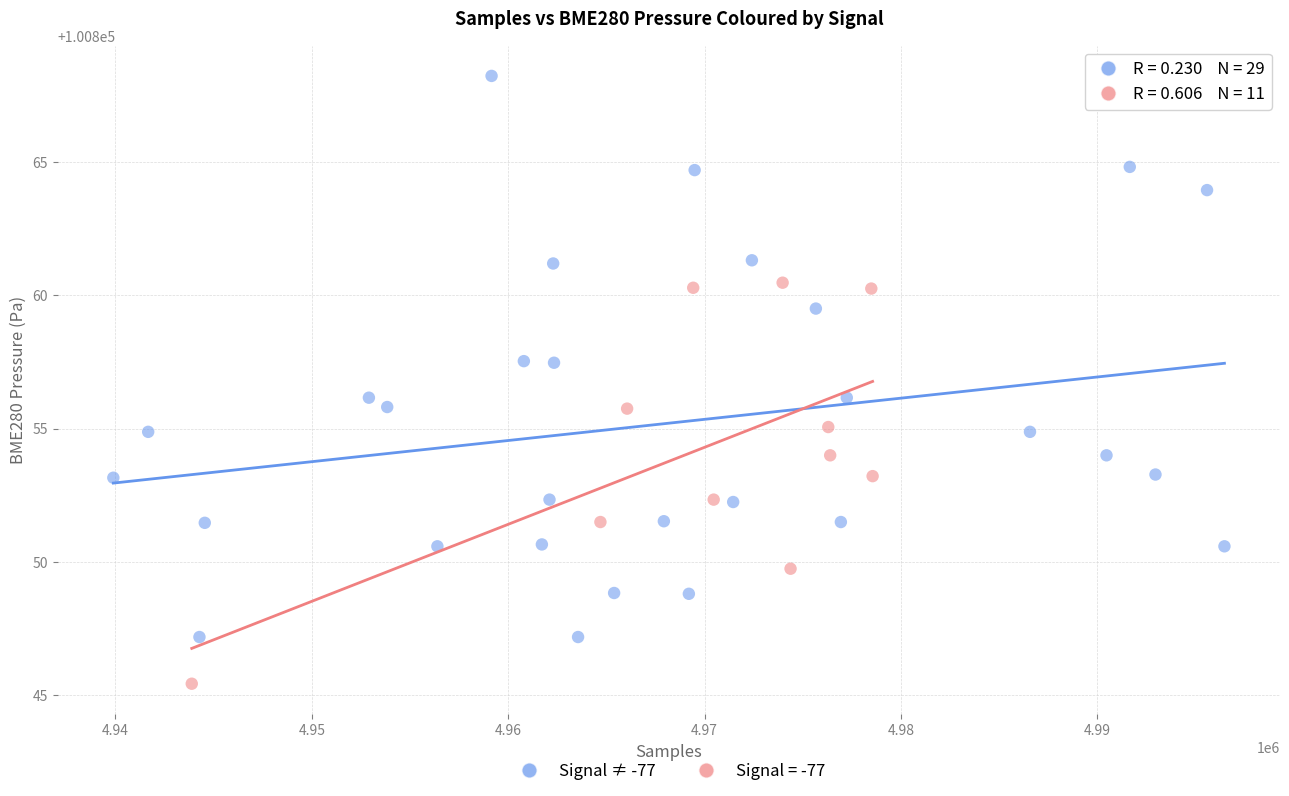

Which series contains the lowest Y value?

Signal = -77